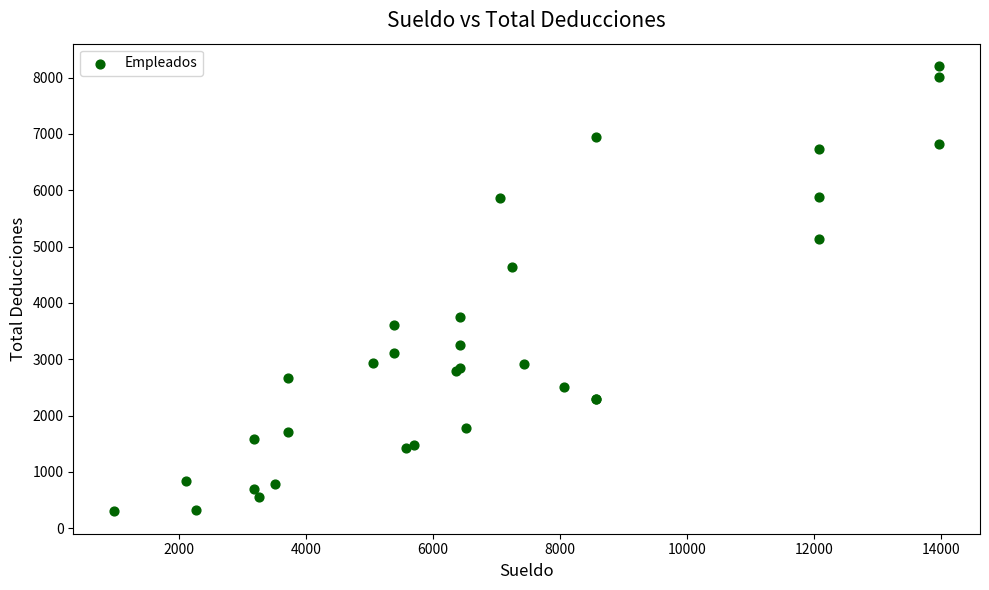

What Y value in the scatter plot is closest to 4252?

4634.8